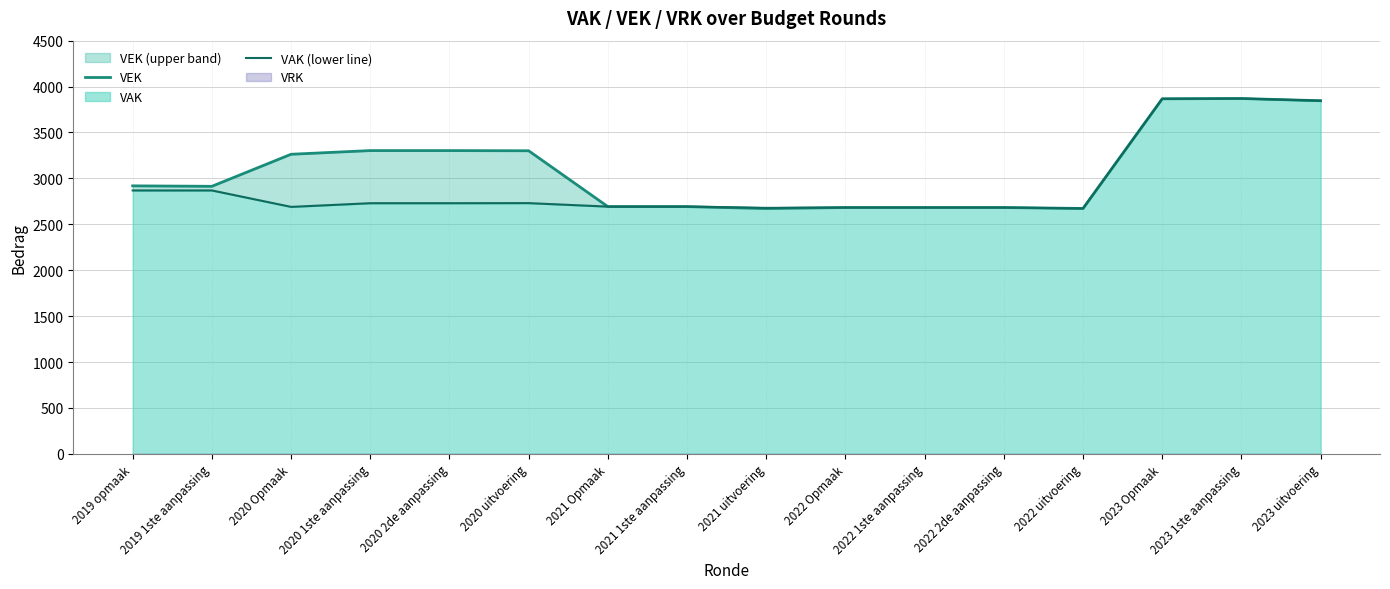

At which category does VEK reach its first local valley?

2019 1ste aanpassing